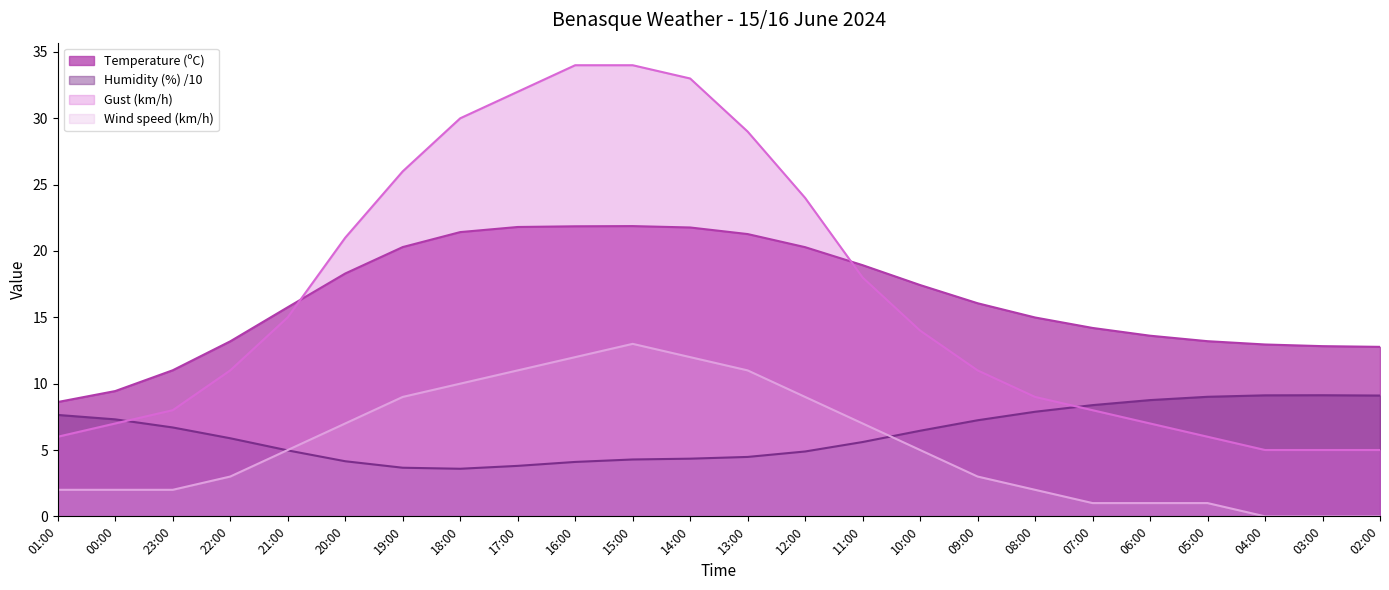

What is the label of the 18th point from the left?

08:00